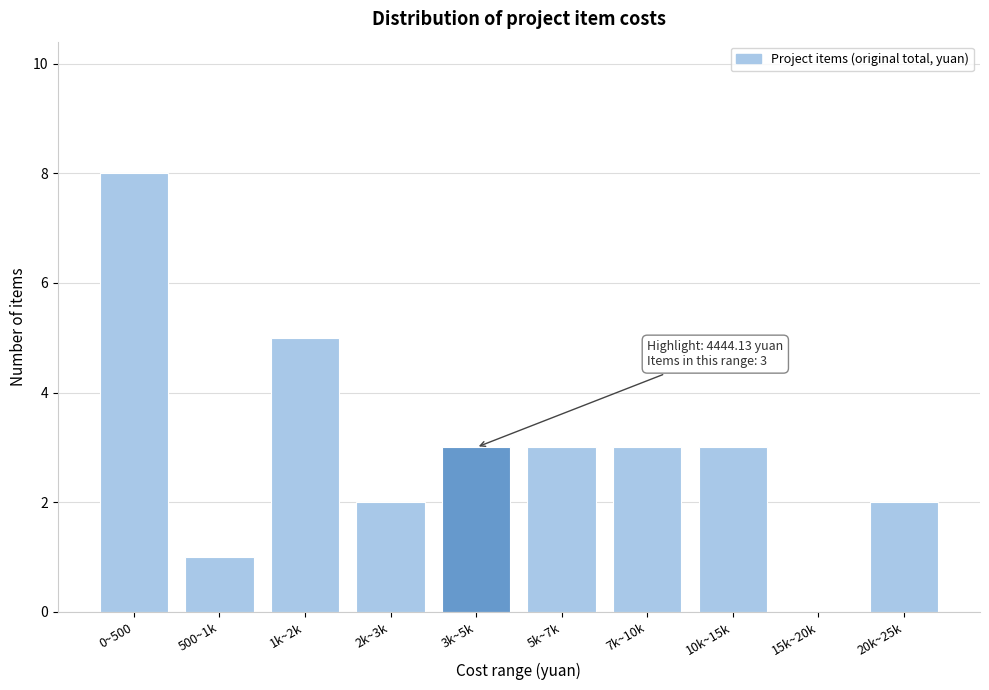

Reading right to left, transcribe all the data shown in this chart.

20k~25k=2	15k~20k=0	10k~15k=3	7k~10k=3	5k~7k=3	3k~5k=3	2k~3k=2	1k~2k=5	500~1k=1	0~500=8